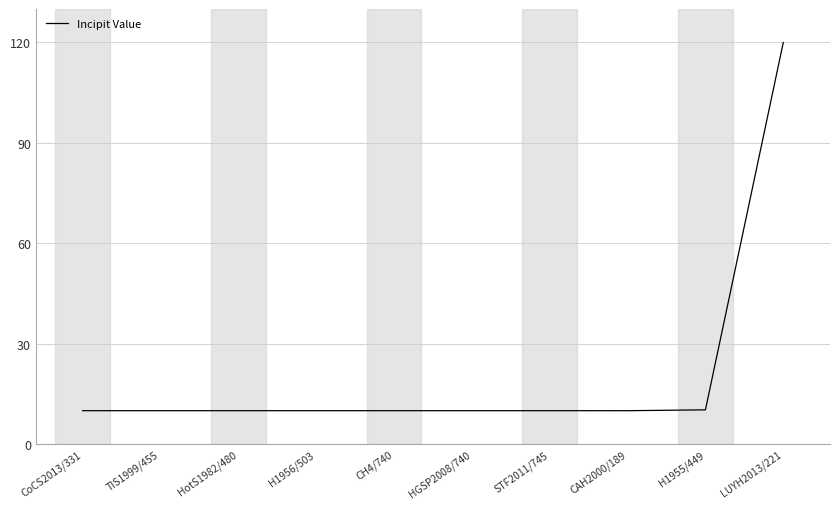

Is it true that the value at LUYH2013/221 is 120.0?

True